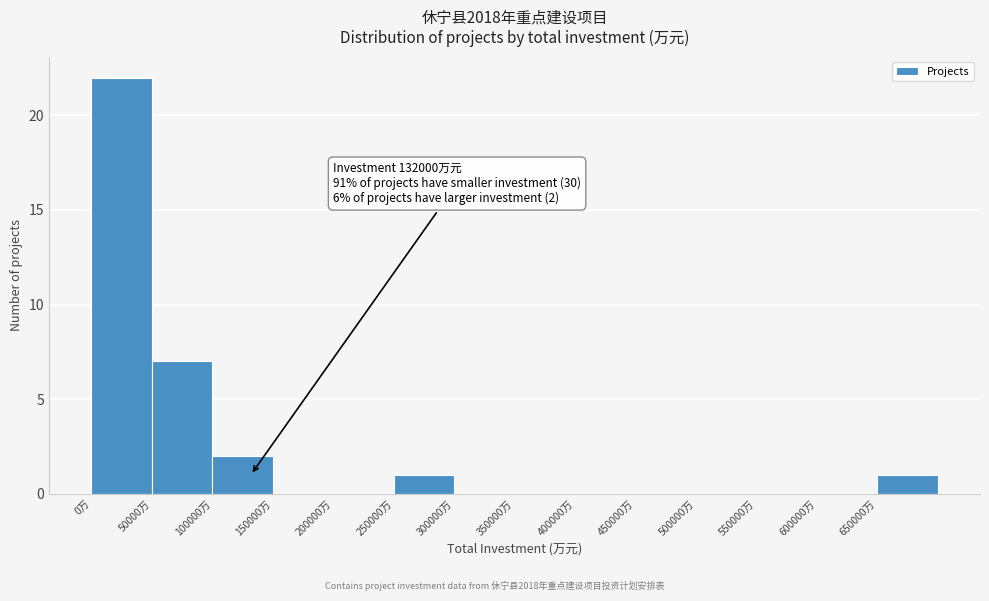

Which range on the x-axis has the tallest bar?

0 to 50000